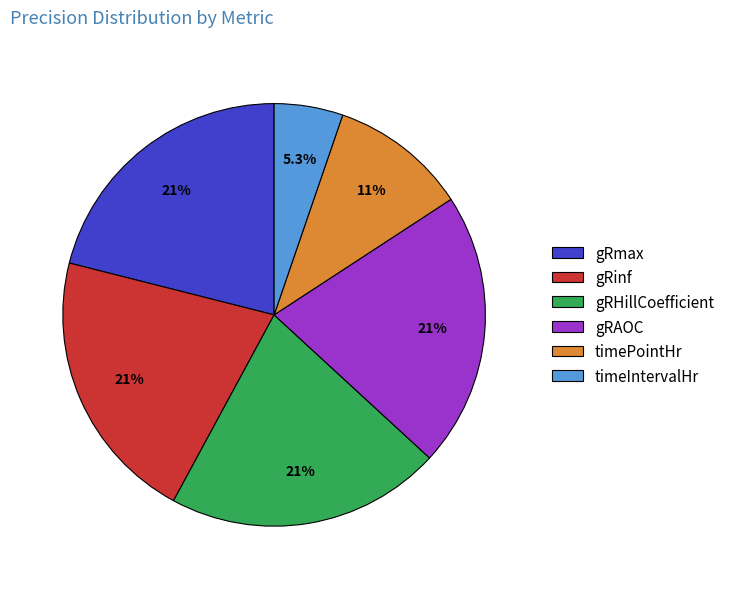

True or false: gRHillCoefficient accounts for 21% of the total.

True